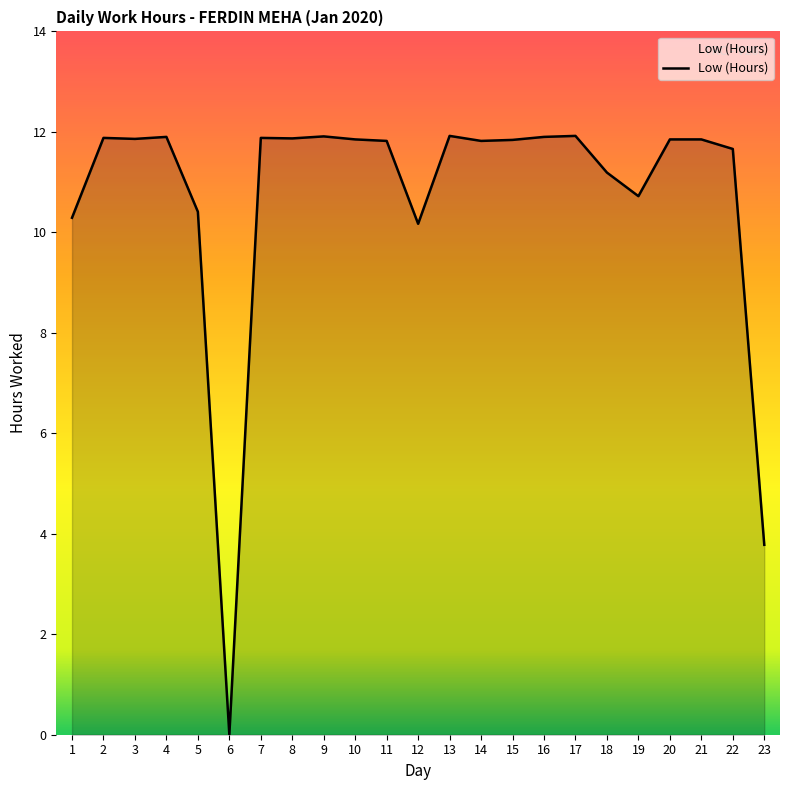

At which label is the value closest to 5?

23